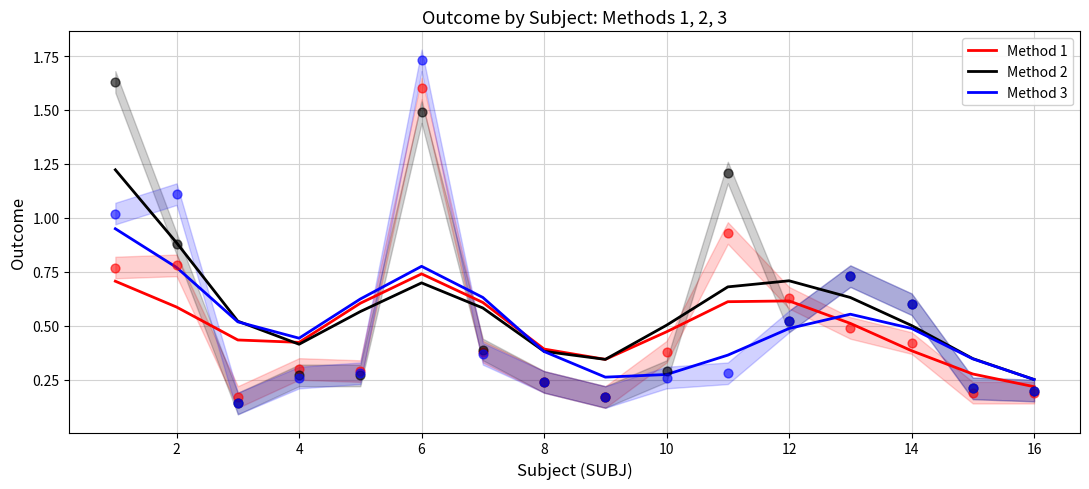

Which series has the largest Y range (max minus min)?

Method 2